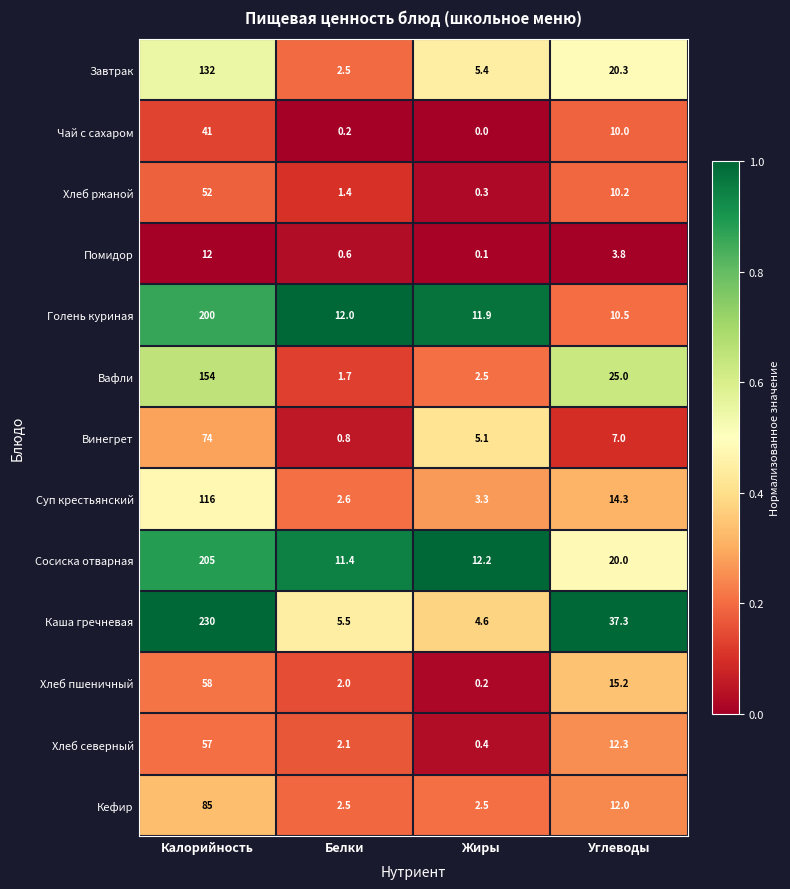

What is the greatest value displayed?

230.0